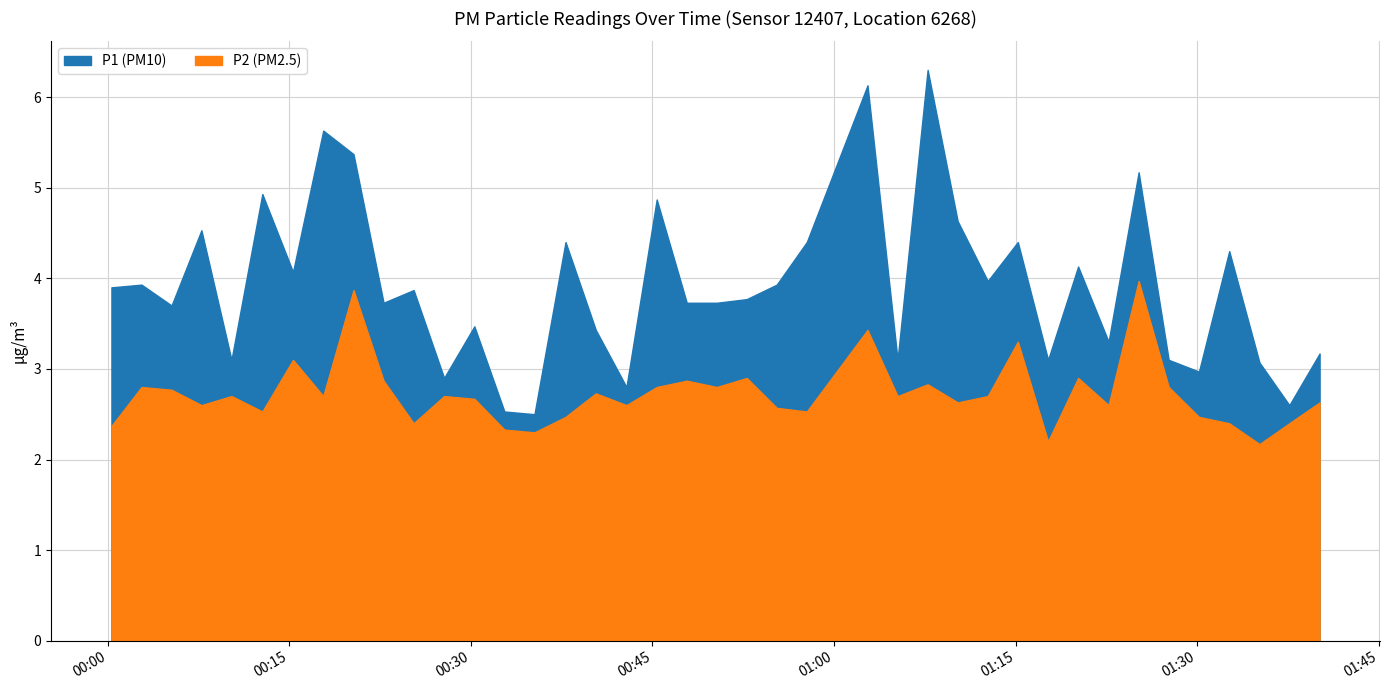

How many data points does each series have?

40